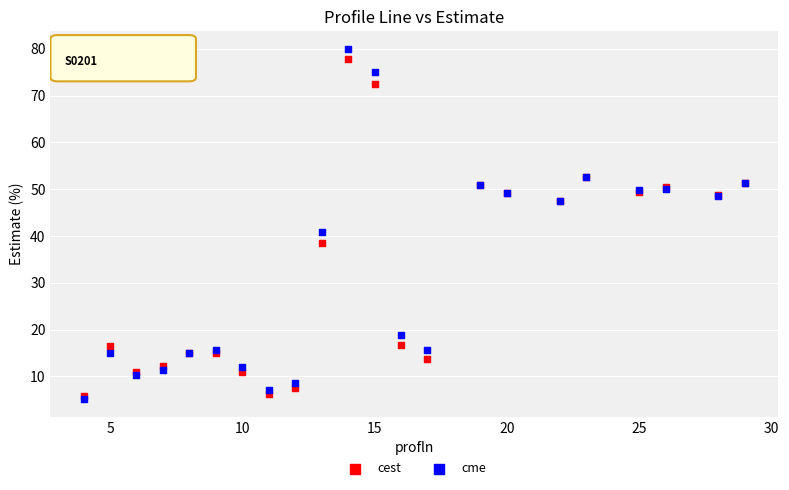

In the cme series, what Y value is closest to 42?

40.9